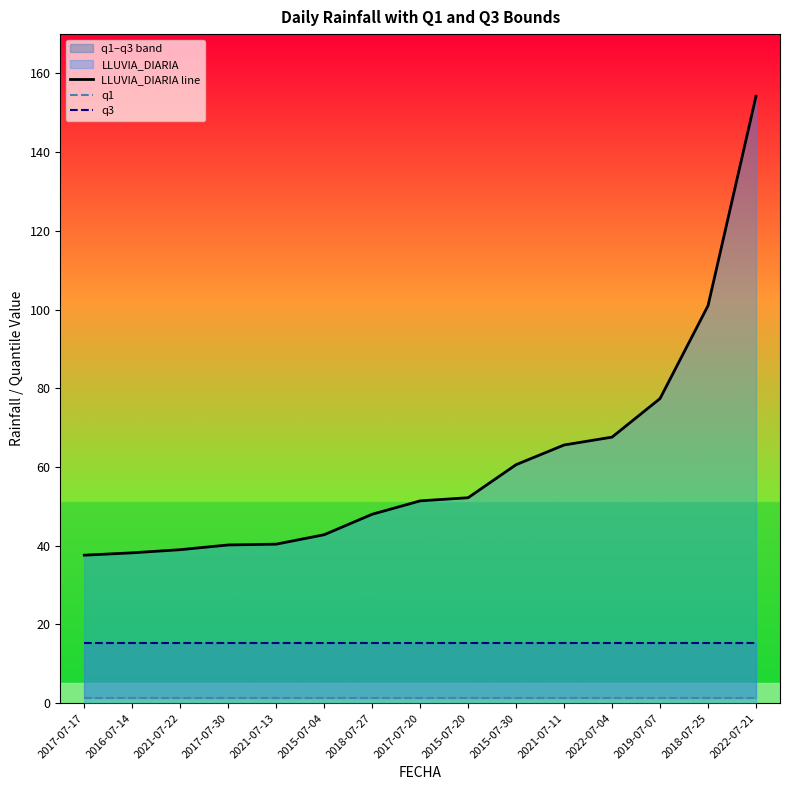

What is the maximum value for q1?

1.2